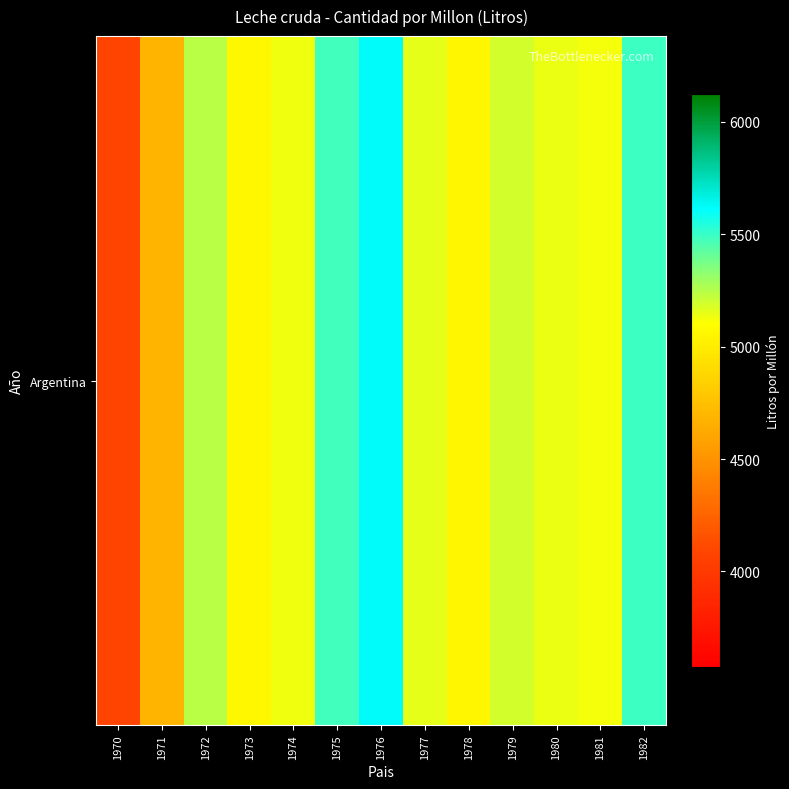

The value at 1974 is 1722. True or false?

False